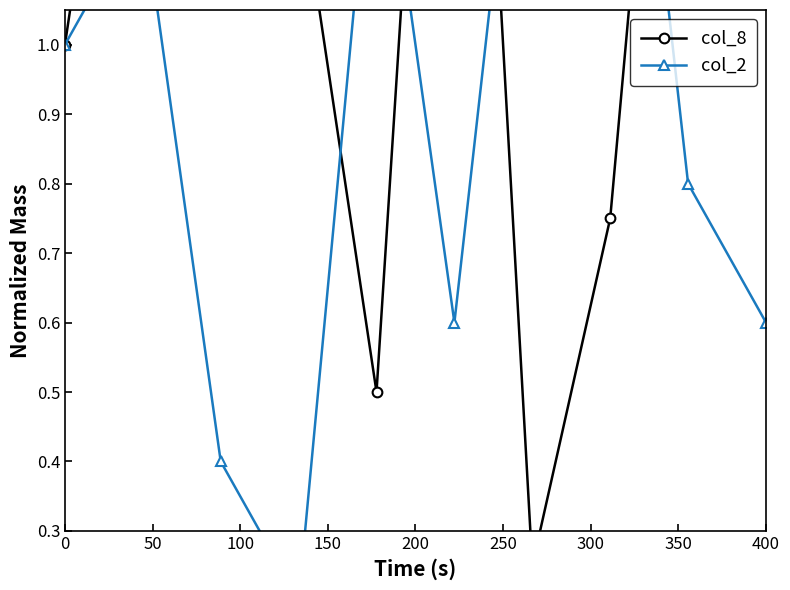

Which series has the widest spread of values?

col_8